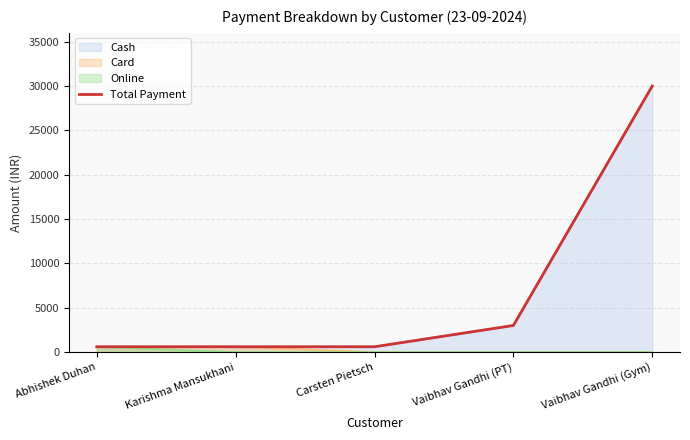

The value at Carsten Pietsch is 600. True or false?

True